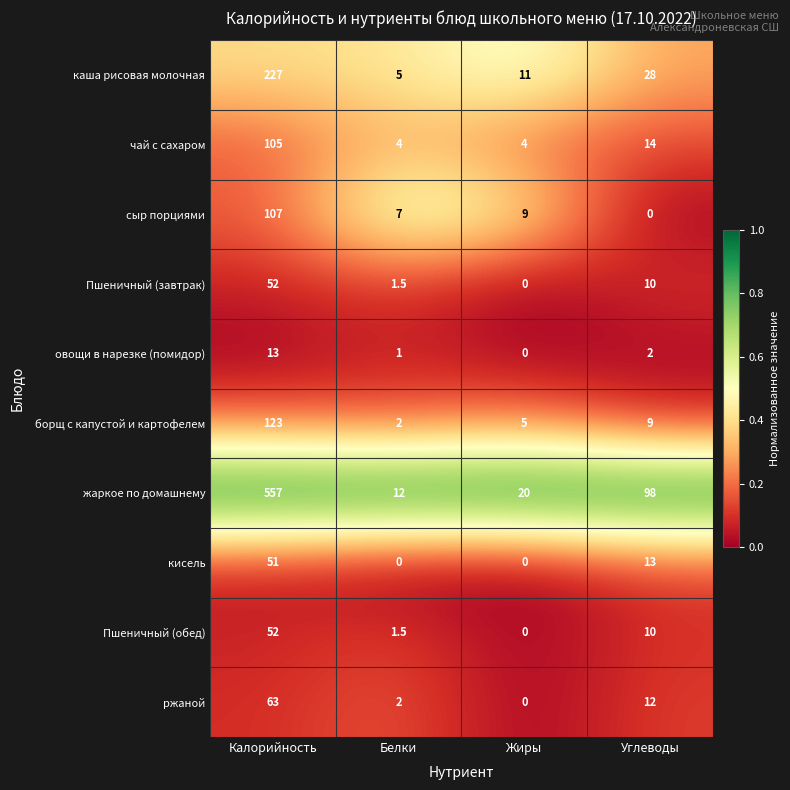

How many distinct data groups are displayed?

10